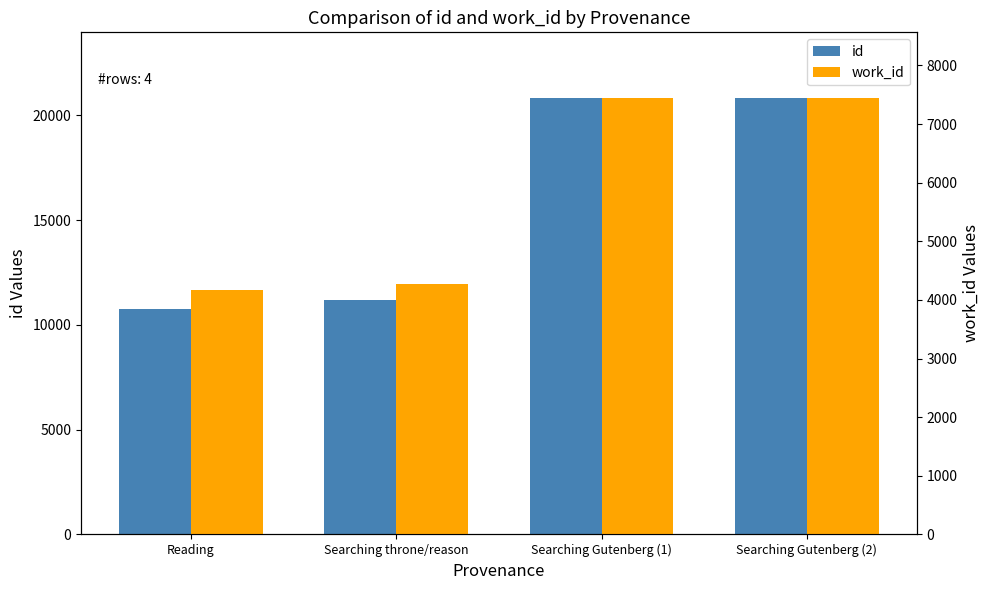

What is the difference between the highest and lowest values at Searching throne/reason?

6897